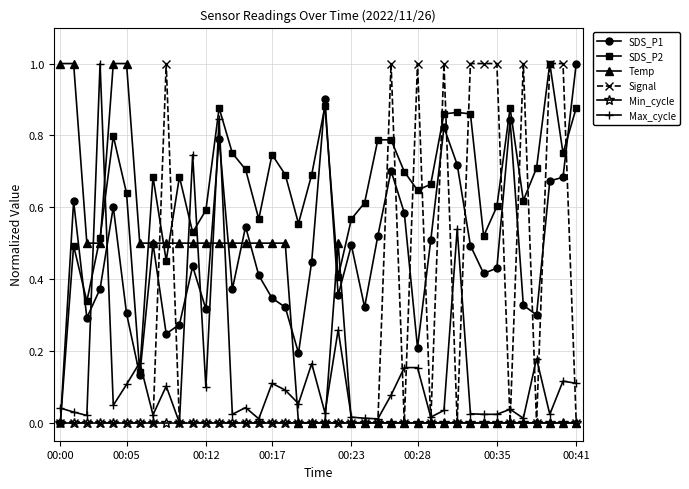

What is the sum of all Temp values?

11.5